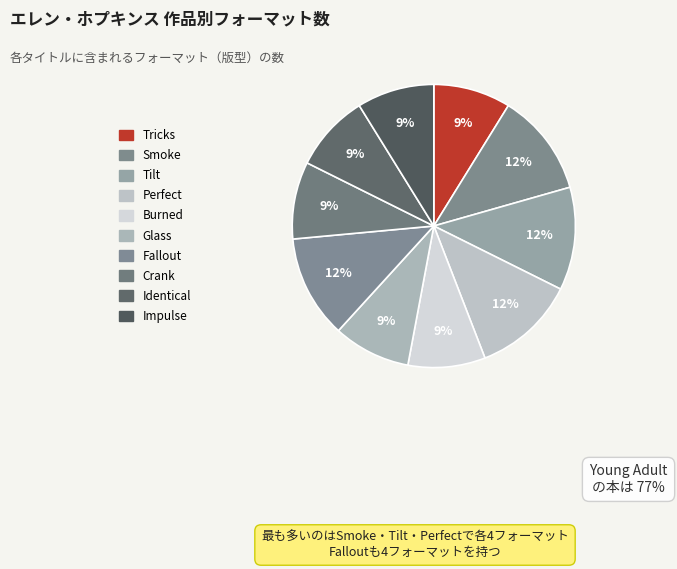

To the nearest percent, what portion does Burned represent?

9%